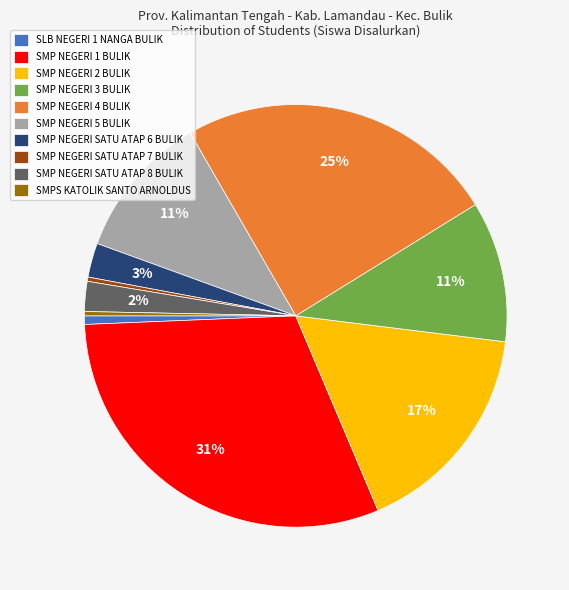

Is there a majority slice in this chart?

No